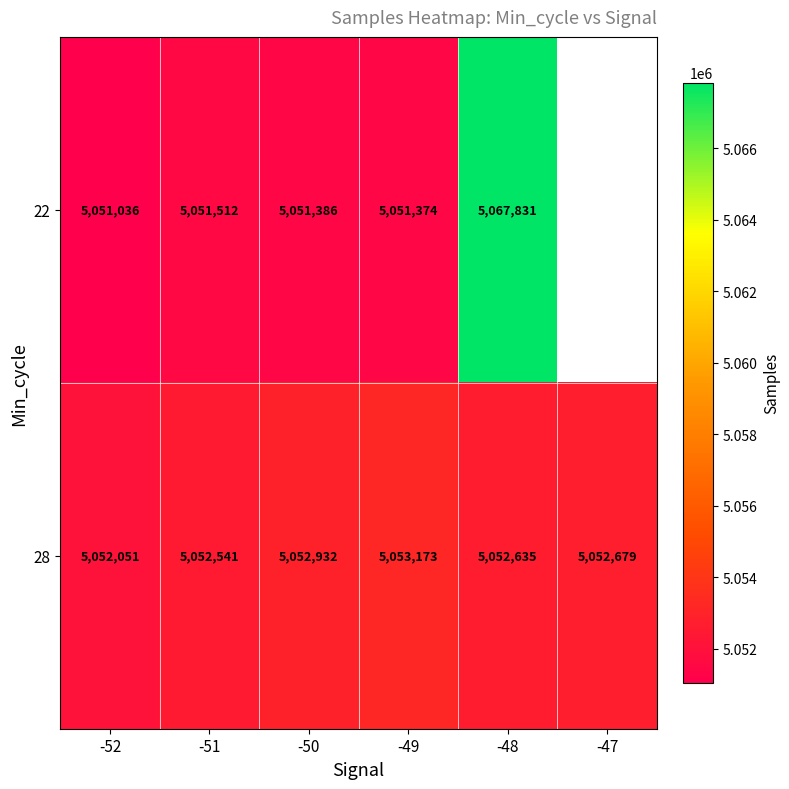

Is it true that 28 equals 6639187 at -51?

False